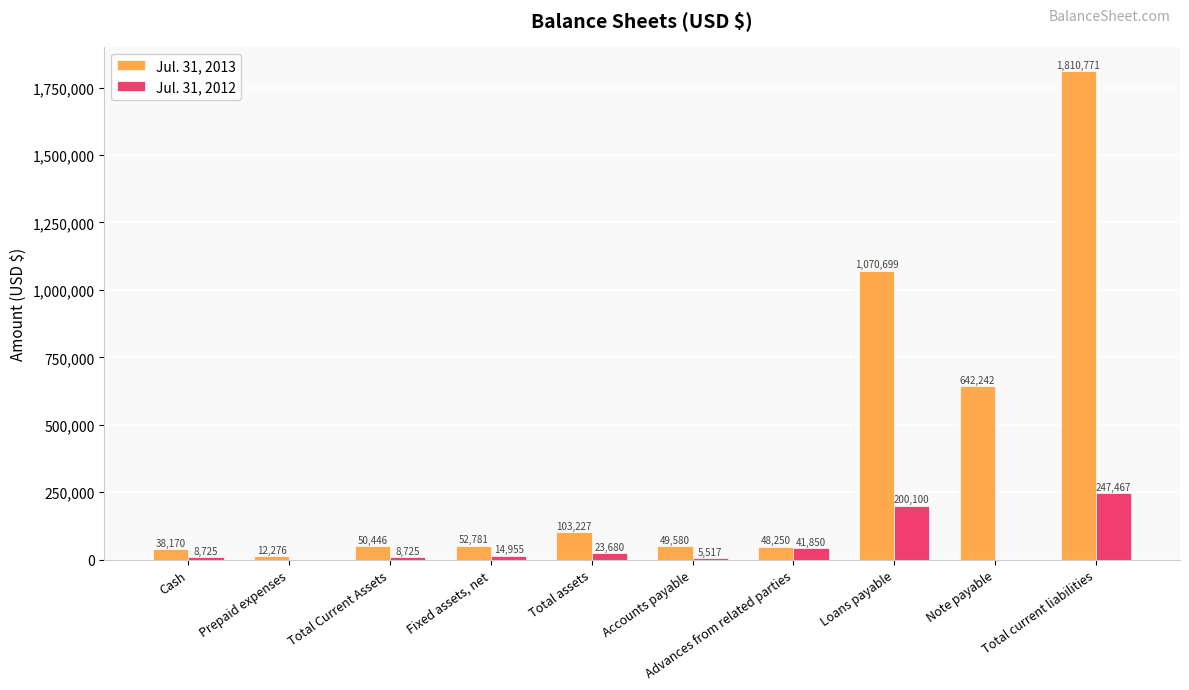

Reading right to left, extract all data points from this chart.

Jul. 31, 2013: 1810771	642242	1070699	48250	49580	103227	52781	50446	12276	38170
Jul. 31, 2012: 247467	0	200100	41850	5517	23680	14955	8725	0	8725